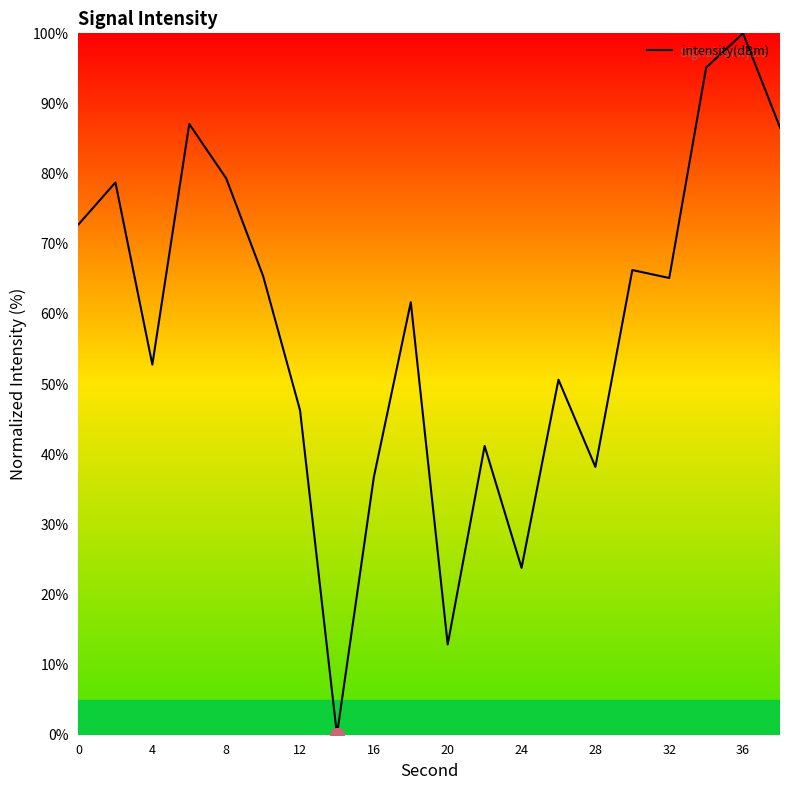

What is the difference between the maximum and minimum values?

100.0